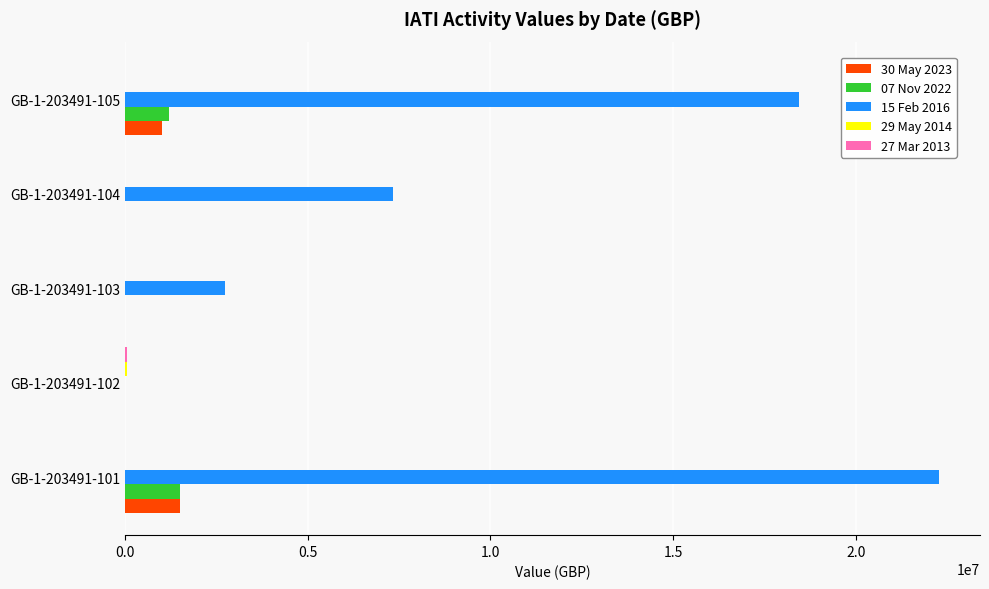

Which series has the widest spread of values?

15 Feb 2016